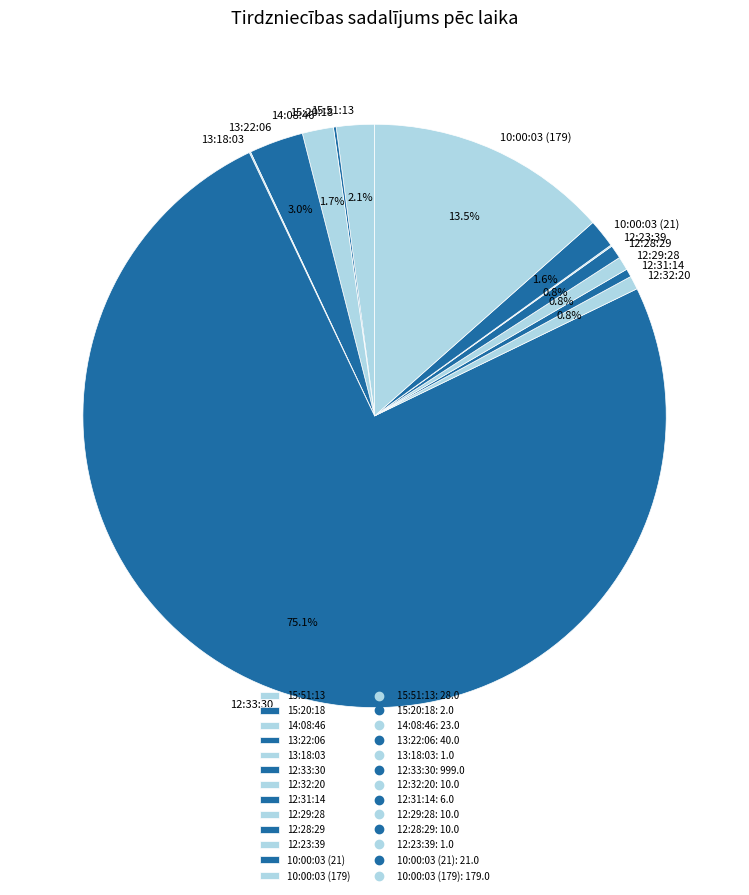

To the nearest percent, what portion does 12:33:30 represent?

75%